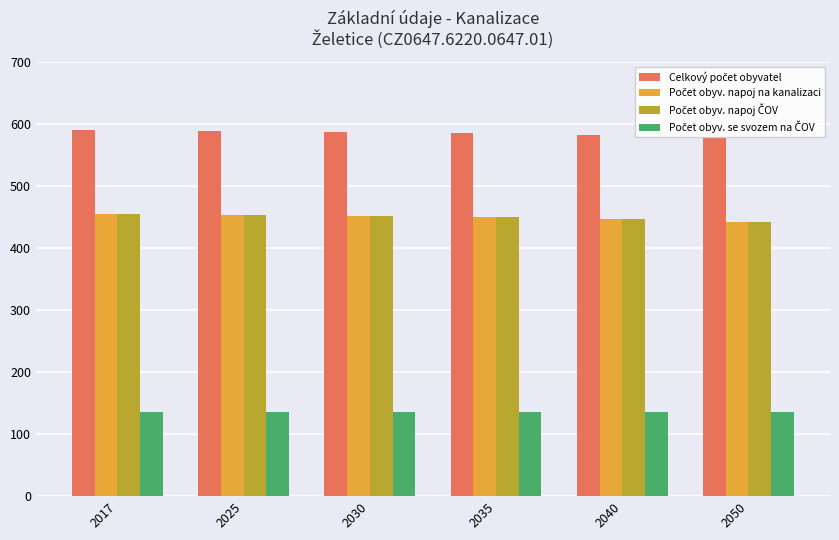

What is the total value across all series at 2017?

1635